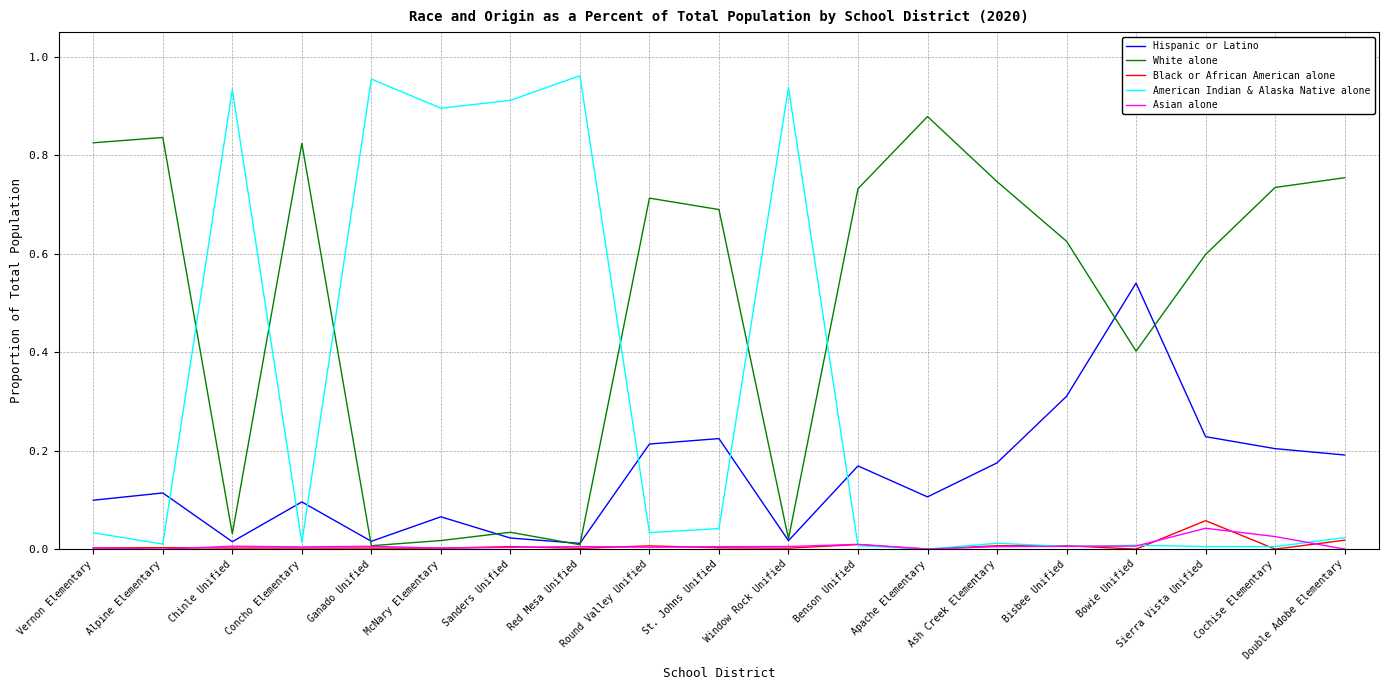

What position from the right is Cochise Elementary?

2